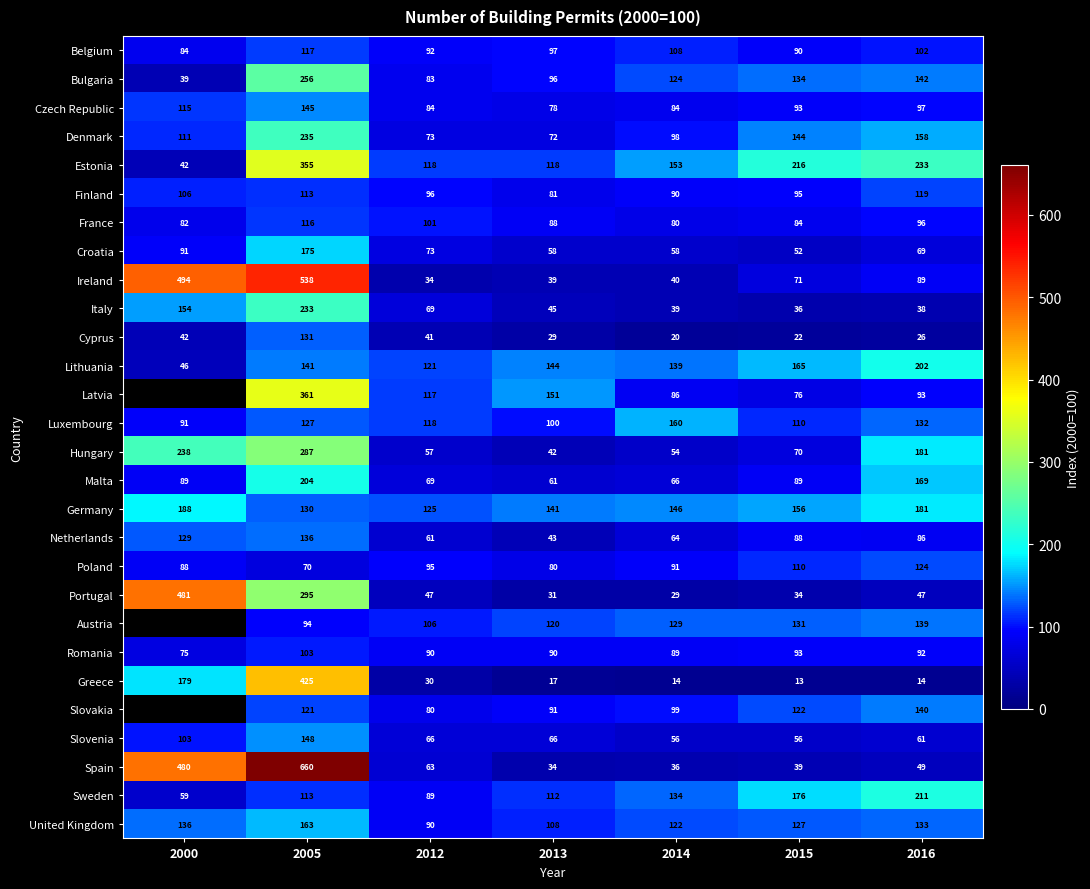

What is the sum of the Sweden values at 2005 and 2015?

289.0